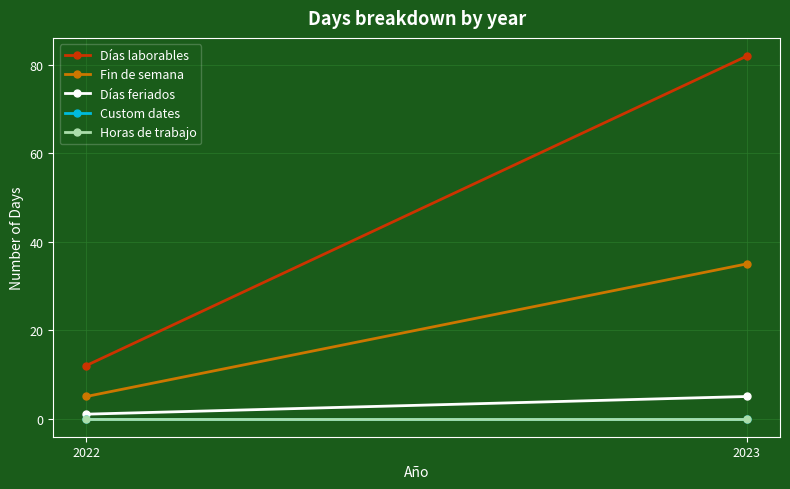

Which series has the largest total across all categories?

Días laborables